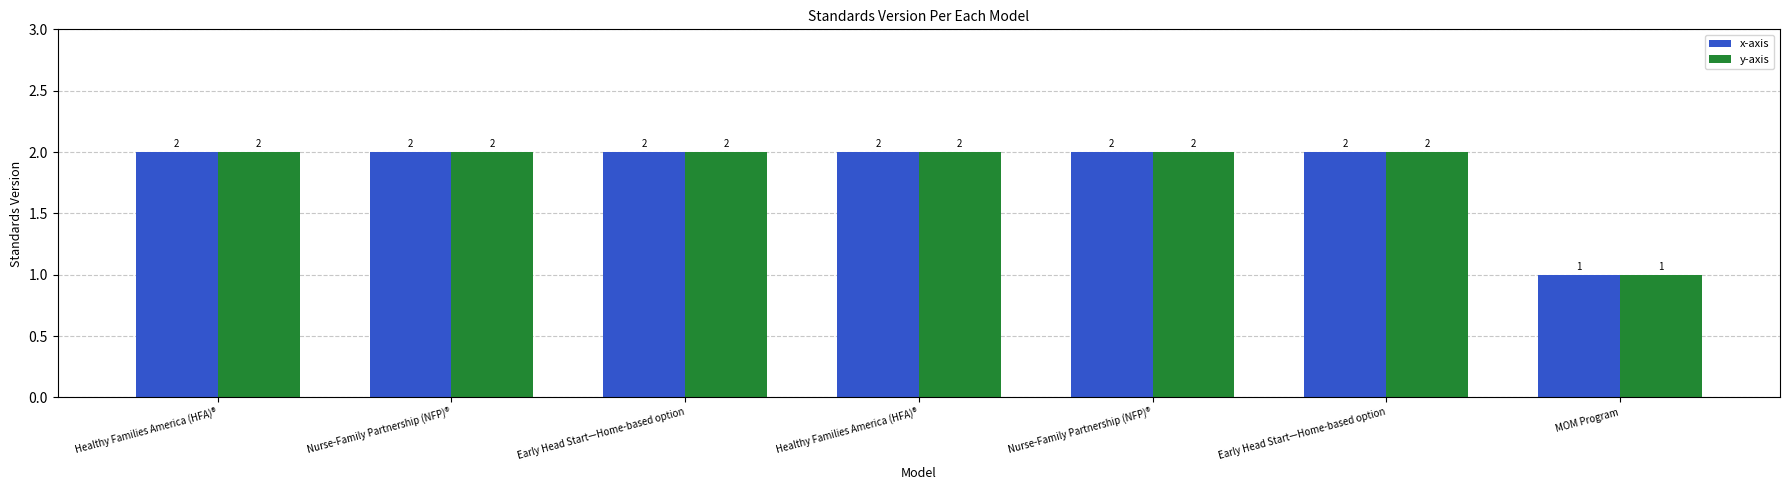

What is the maximum value shown in the chart?

2